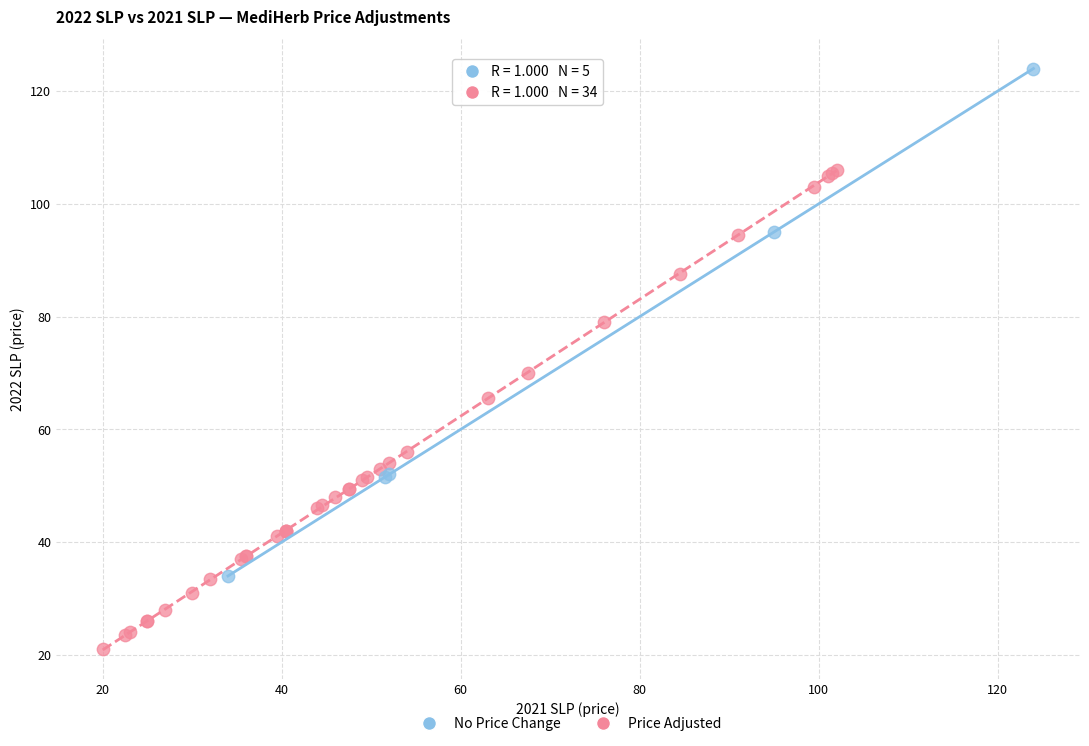

Which series reaches the maximum Y coordinate?

No Price Change